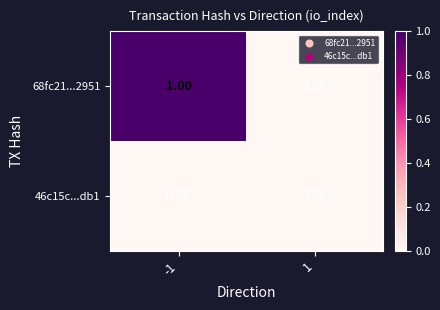

At which category does the chart reach its peak across all series?

-1